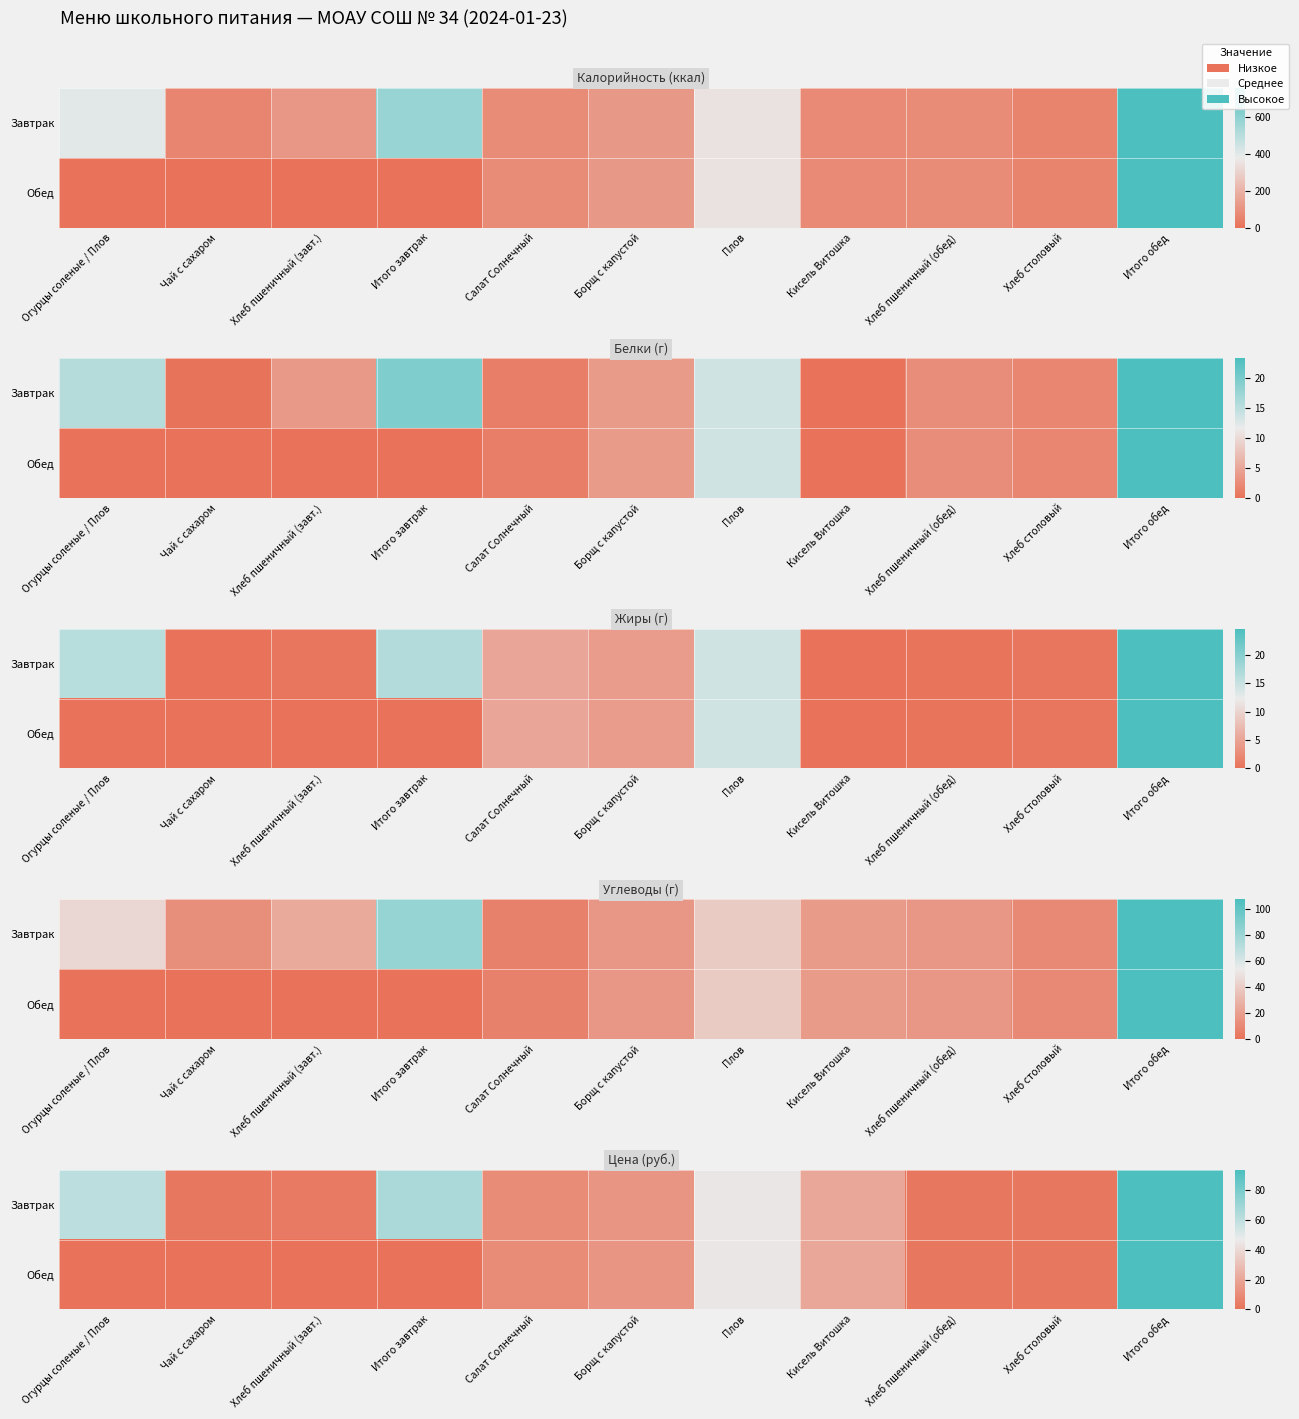

Is it true that Завтрак equals 154.2 at Итого обед?

False